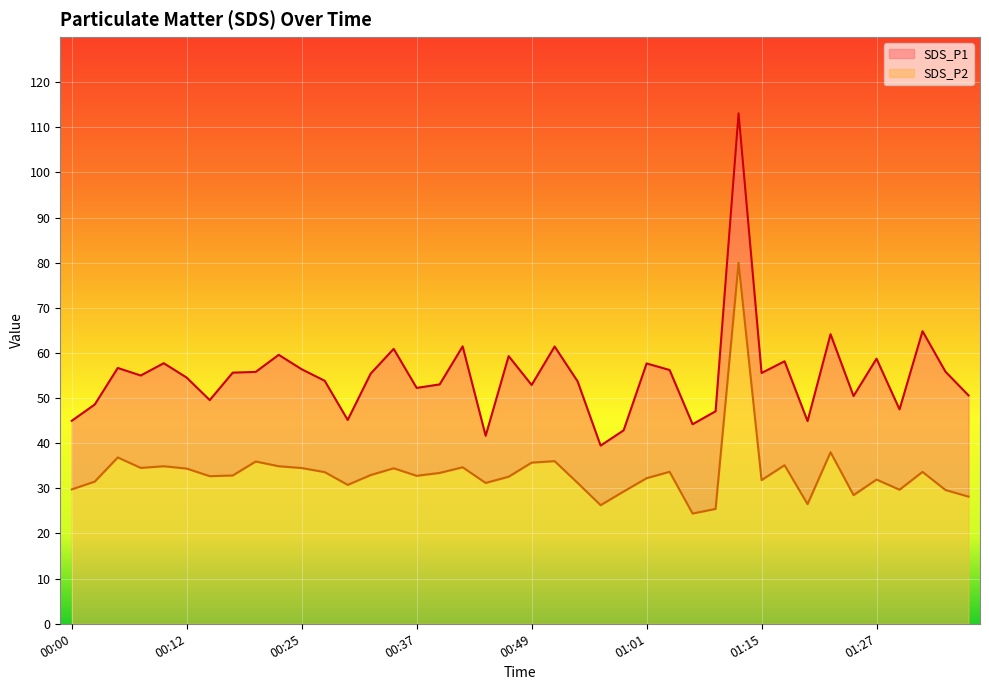

Read the SDS_P2 value at 00:10.

34.9